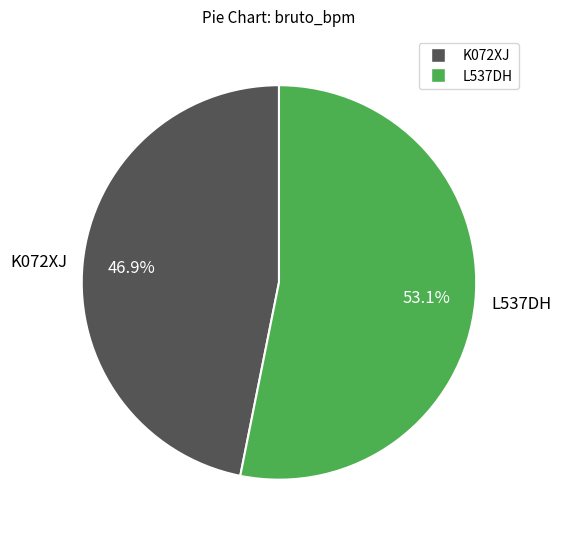

What is the majority slice?

L537DH